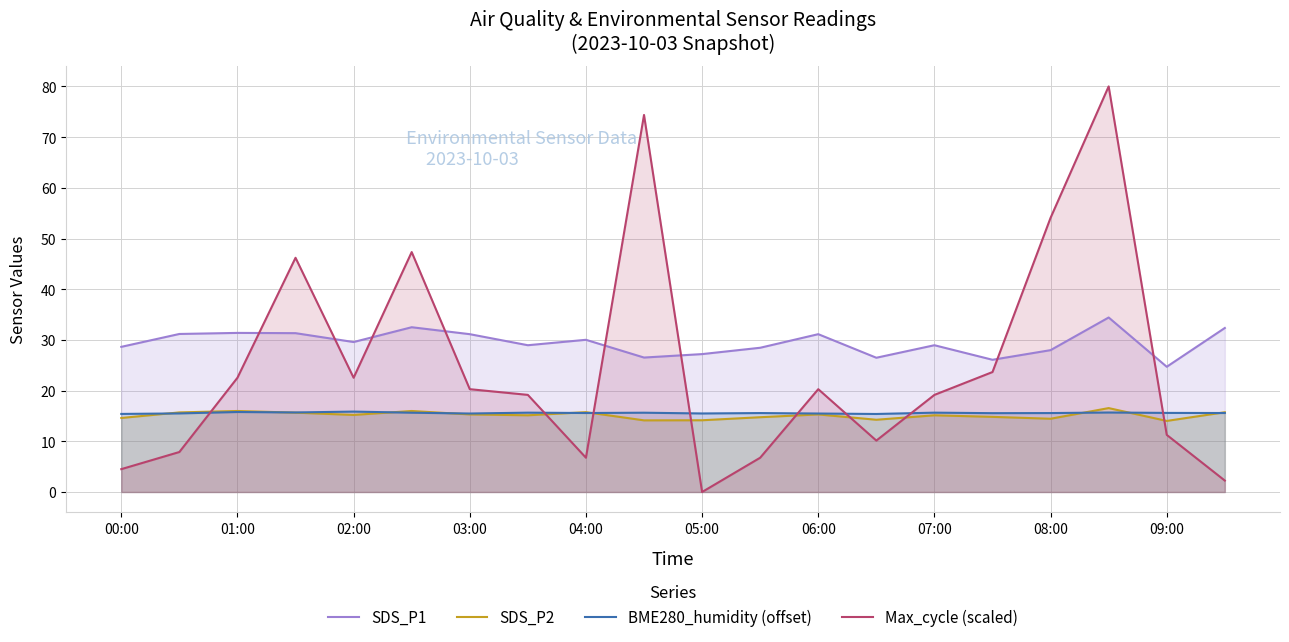

What is the minimum value for SDS_P1?

24.7